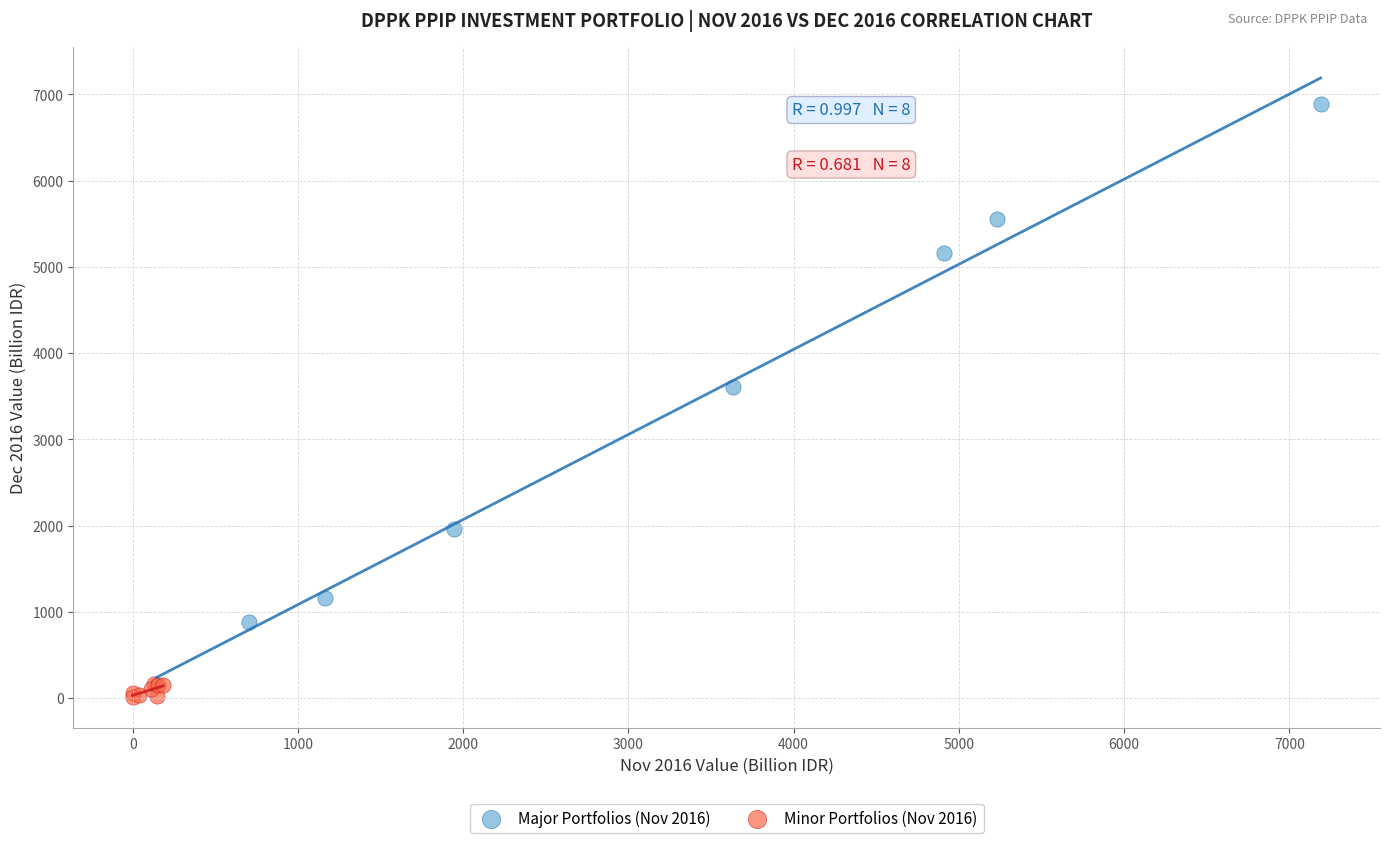

Which series contains the highest Y value?

Major Portfolios (Nov 2016)